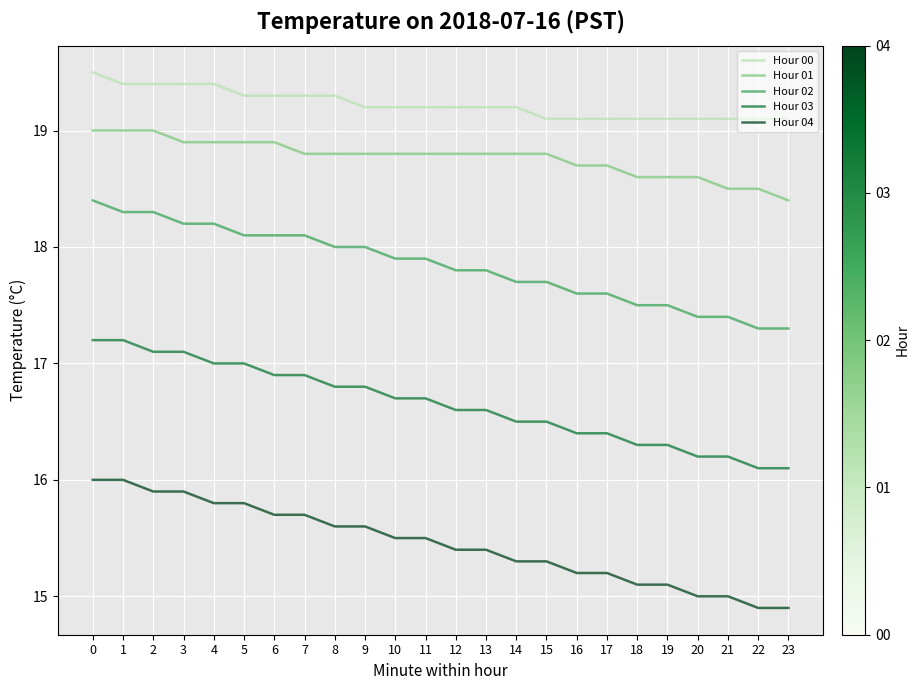

At how many categories does at least one series exceed 18?

24